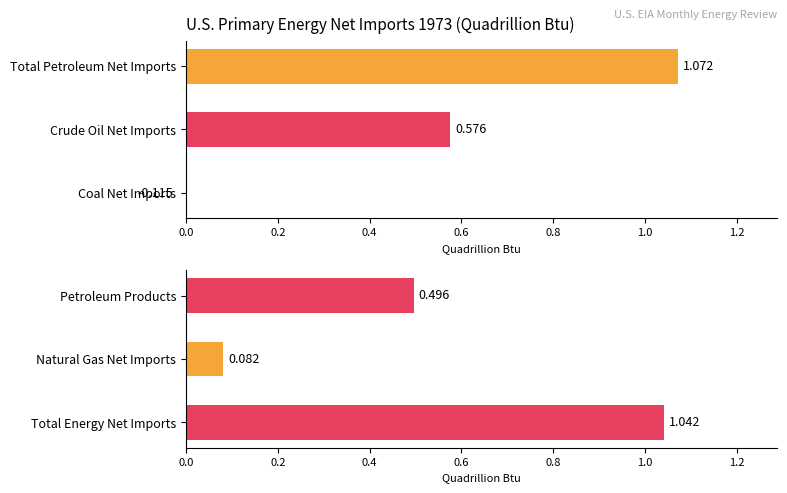

What is the greatest value displayed?

1.1